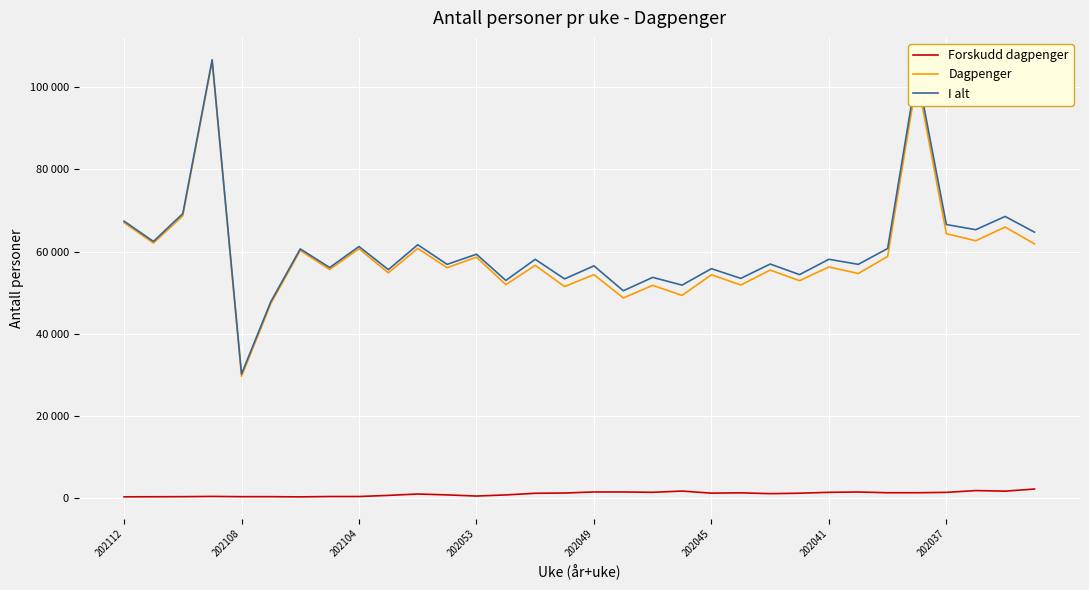

What are all the series names shown in the legend?

Forskudd dagpenger, Dagpenger, I alt